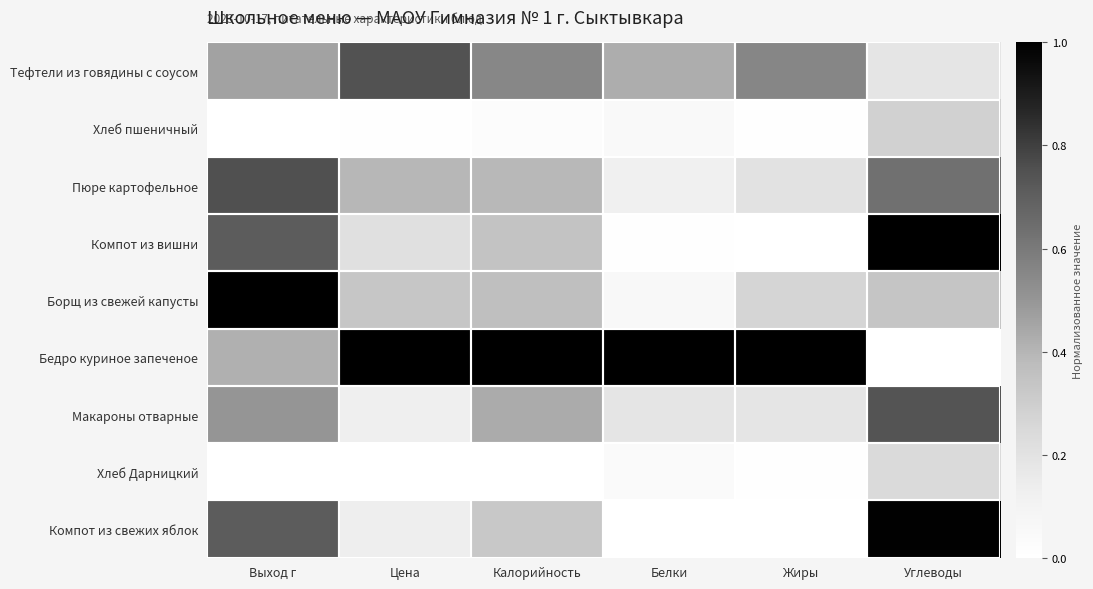

At Жиры, list the series in order from smallest to largest.

Компот из вишни, Компот из свежих яблок, Хлеб пшеничный, Хлеб Дарницкий, Макароны отварные, Пюре картофельное, Борщ из свежей капусты, Тефтели из говядины с соусом, Бедро куриное запеченое